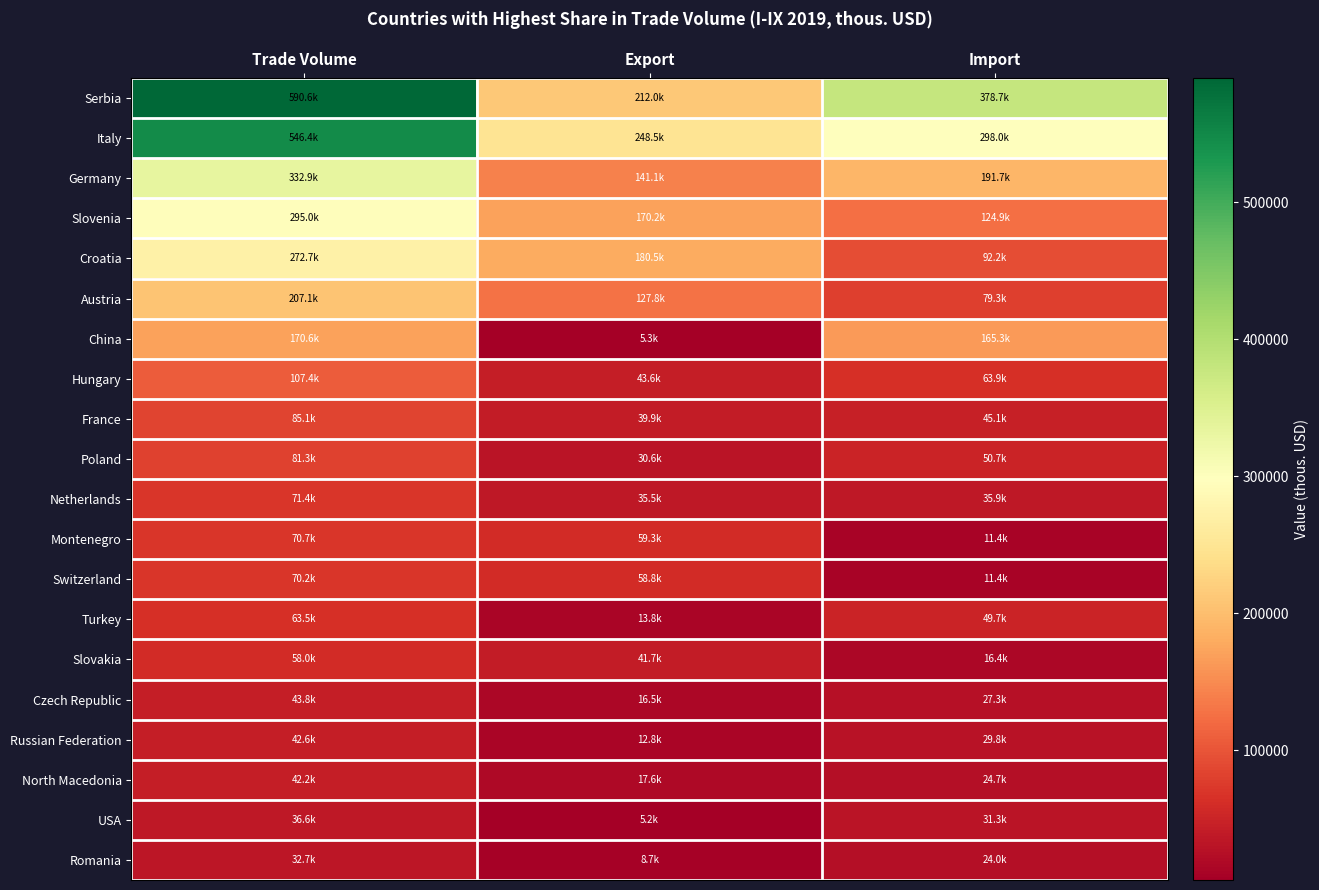

At which category does the chart reach its minimum across all series?

Export